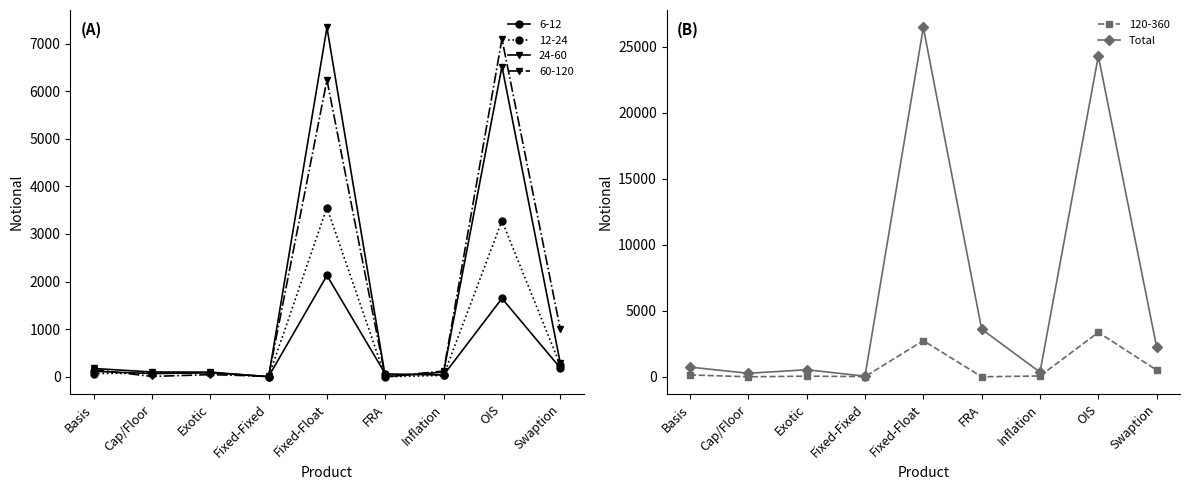

How many data points are less than 732?

4